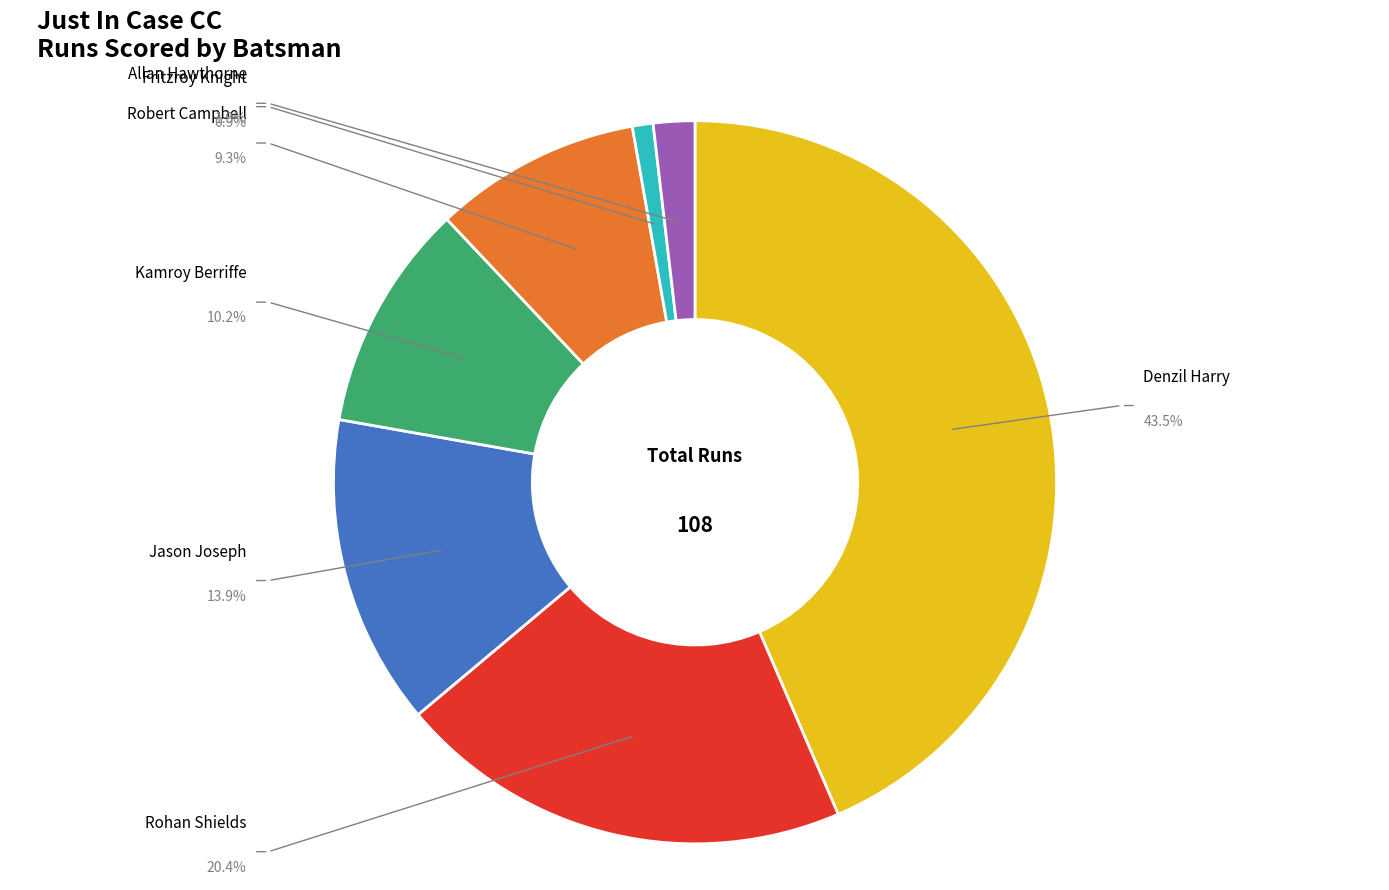

Is there a majority slice in this chart?

No